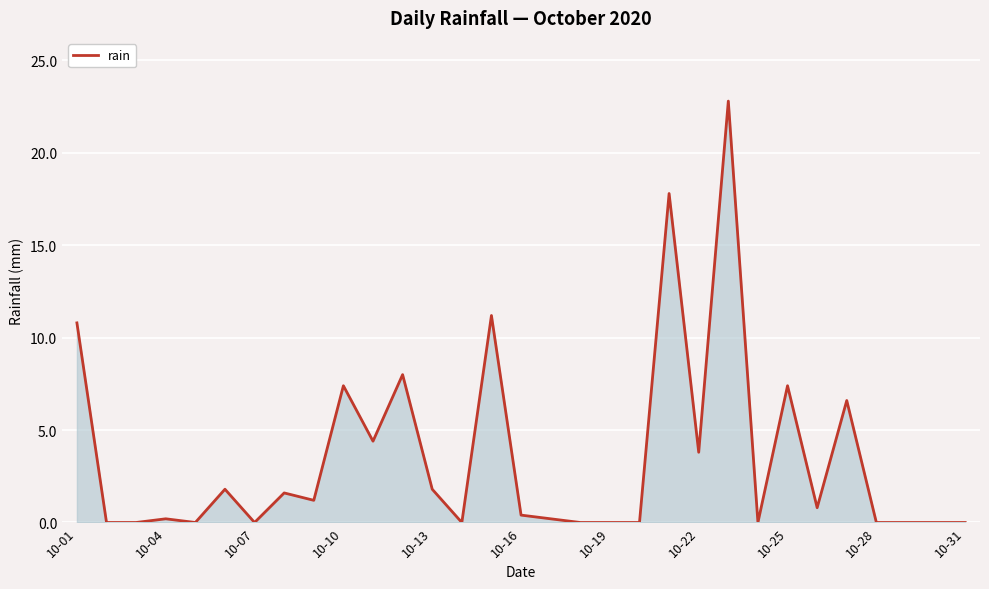

What is the maximum value shown in the chart?

22.8